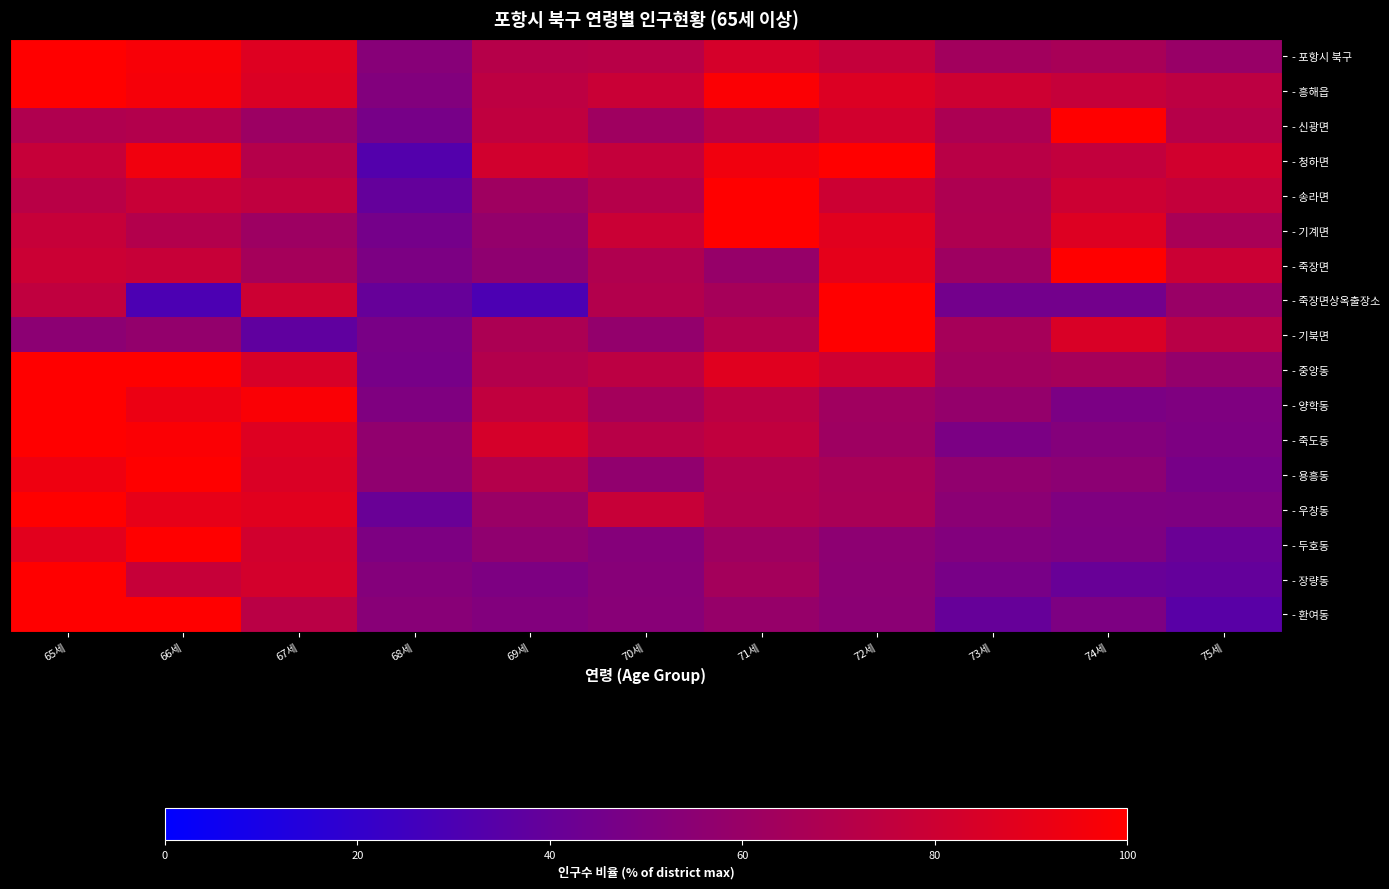

At 67세, list the series in order from smallest to largest.

- 기북면, - 신광면, - 기계면, - 죽장면, - 청하면, - 환여동, - 송라면, - 죽장면상옥출장소, - 두호동, - 장량동, - 중앙동, - 용흥동, - 흥해읍, - 죽도동, - 포항시 북구, - 우창동, - 양학동